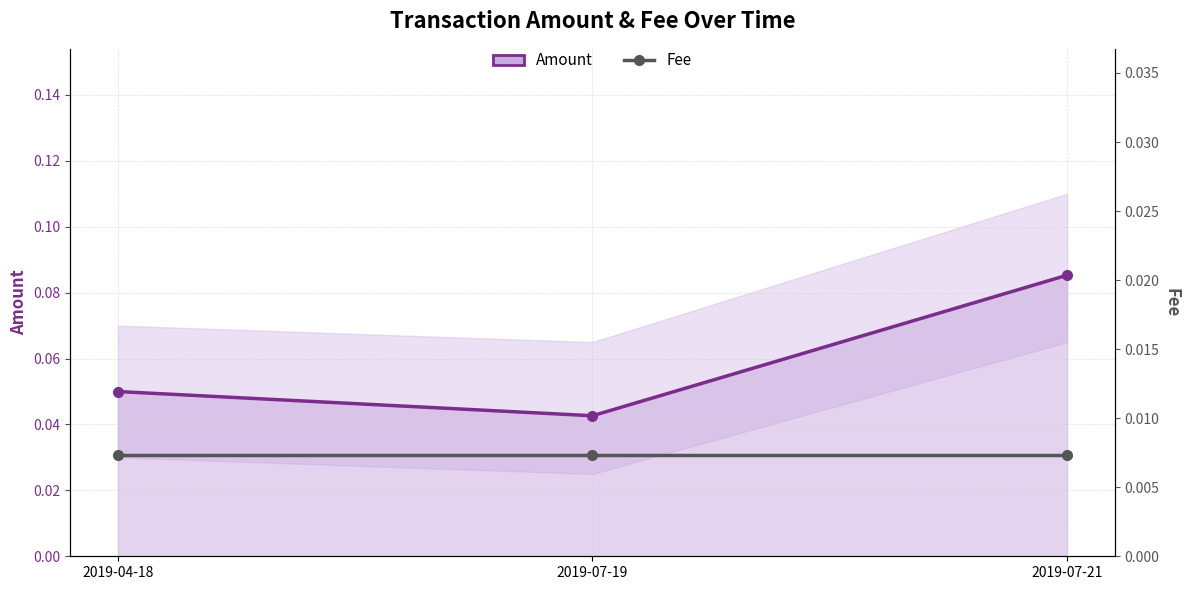

Reading left to right, what are all the values shown in this chart?

Amount: 0.1	0.0	0.1
Fee: 0.0	0.0	0.0